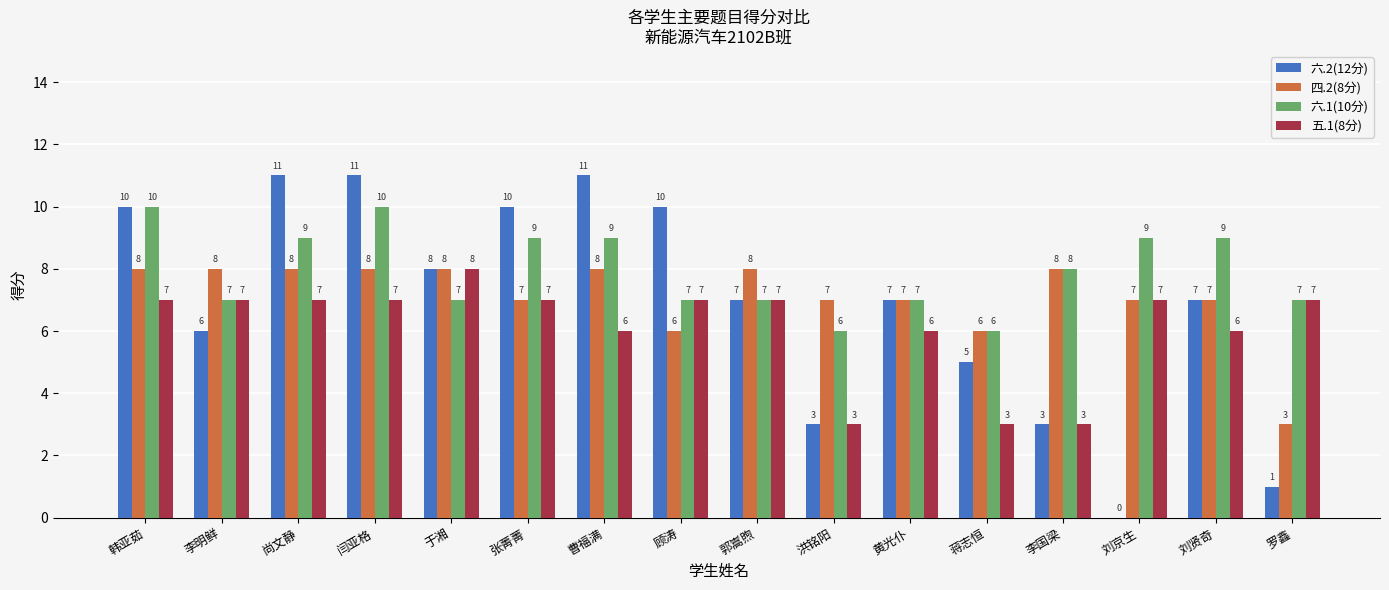

Reading left to right, transcribe all the data shown in this chart.

六.2(12分): 10	6	11	11	8	10	11	10	7	3	7	5	3	0	7	1
四.2(8分): 8	8	8	8	8	7	8	6	8	7	7	6	8	7	7	3
六.1(10分): 10	7	9	10	7	9	9	7	7	6	7	6	8	9	9	7
五.1(8分): 7	7	7	7	8	7	6	7	7	3	6	3	3	7	6	7